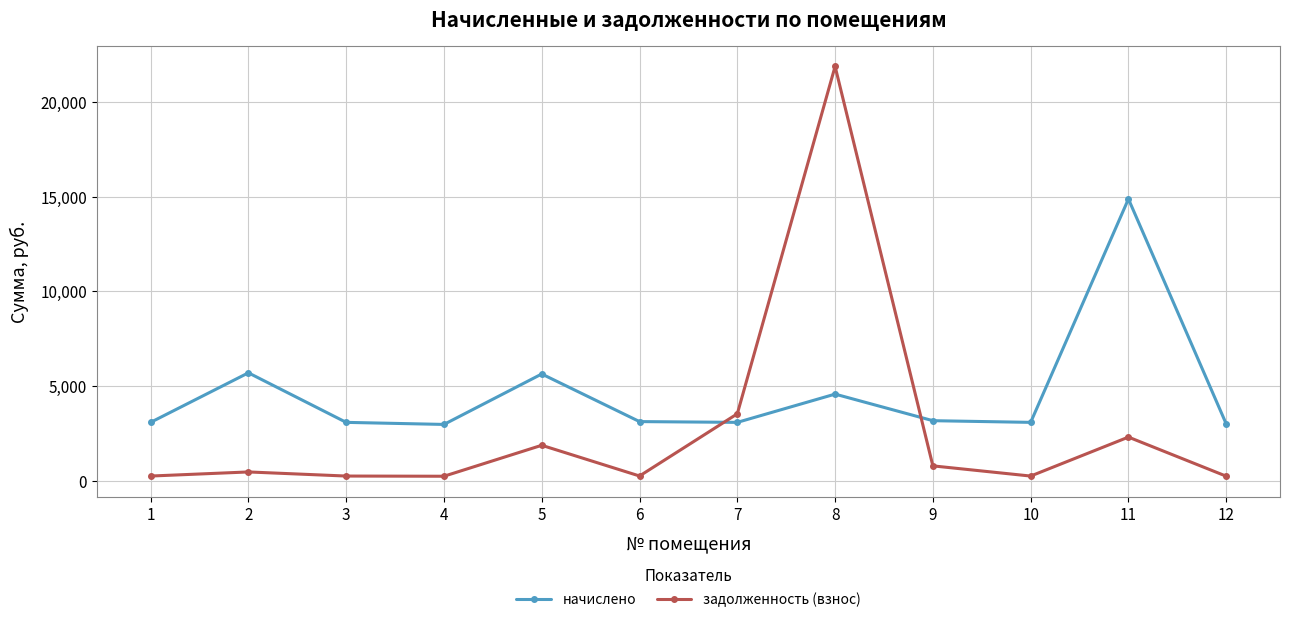

The value of задолженность (взнос) at 7 is 3541.0. True or false?

True